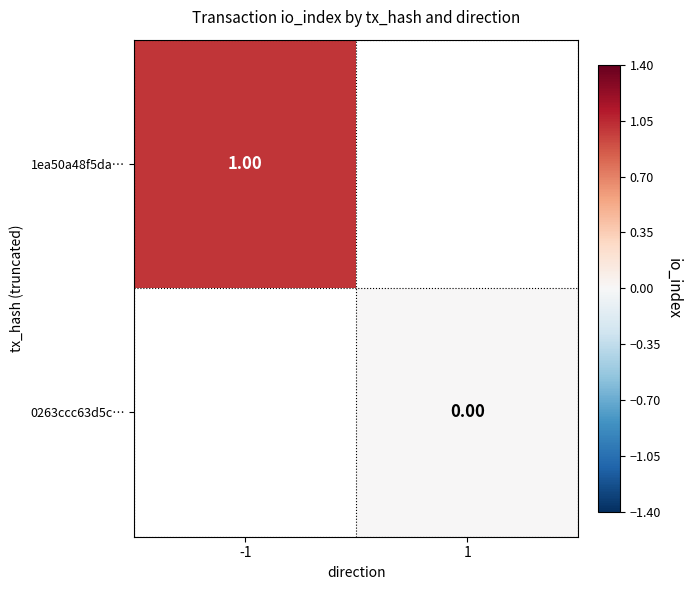

What is the maximum value shown in the chart?

1.0